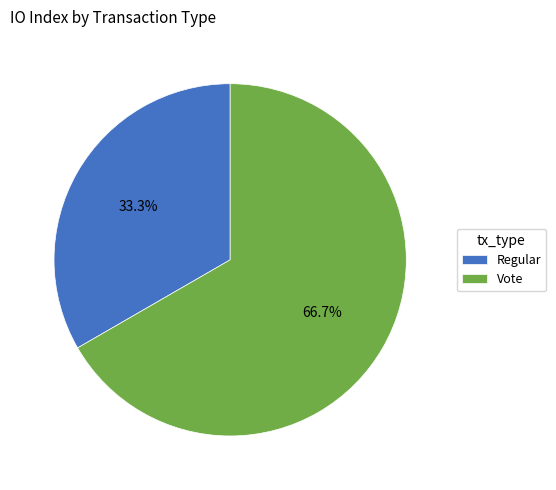

To the nearest percent, what percentage of the pie is Vote?

67%